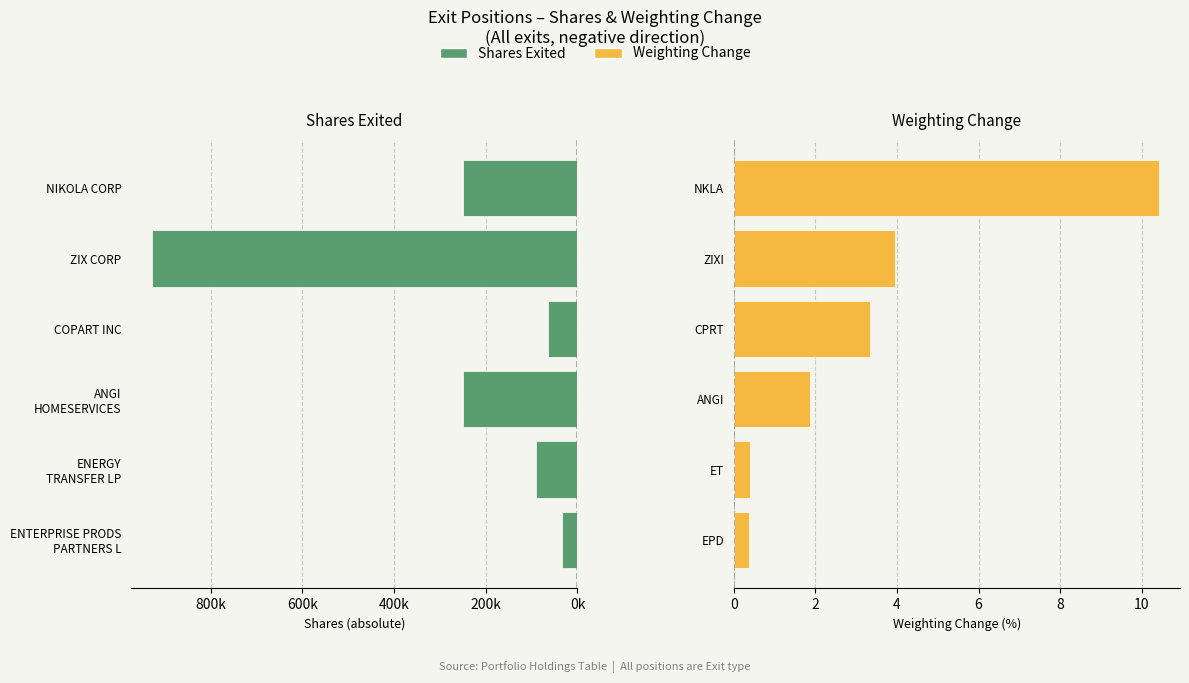

Reading left to right, what are all the values shown in this chart?

Shares Exited: 33075.0	90000.0	250000.0	65000.0	926848.0	250000.0
Weight Change (abs %): 0.4	0.4	1.9	3.3	3.9	10.4